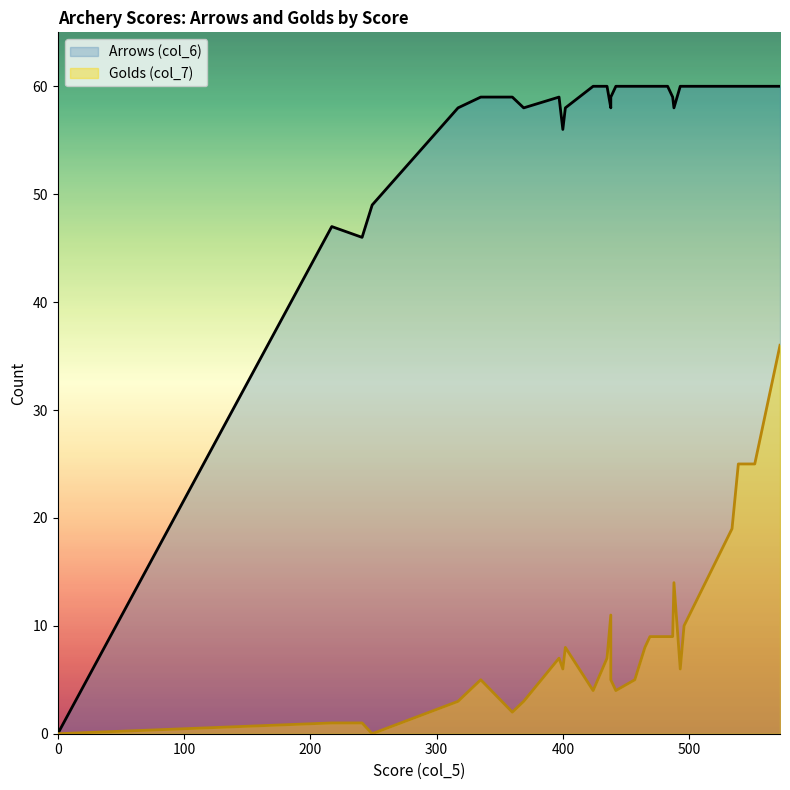

Which has a higher value, 442 or 317?

442